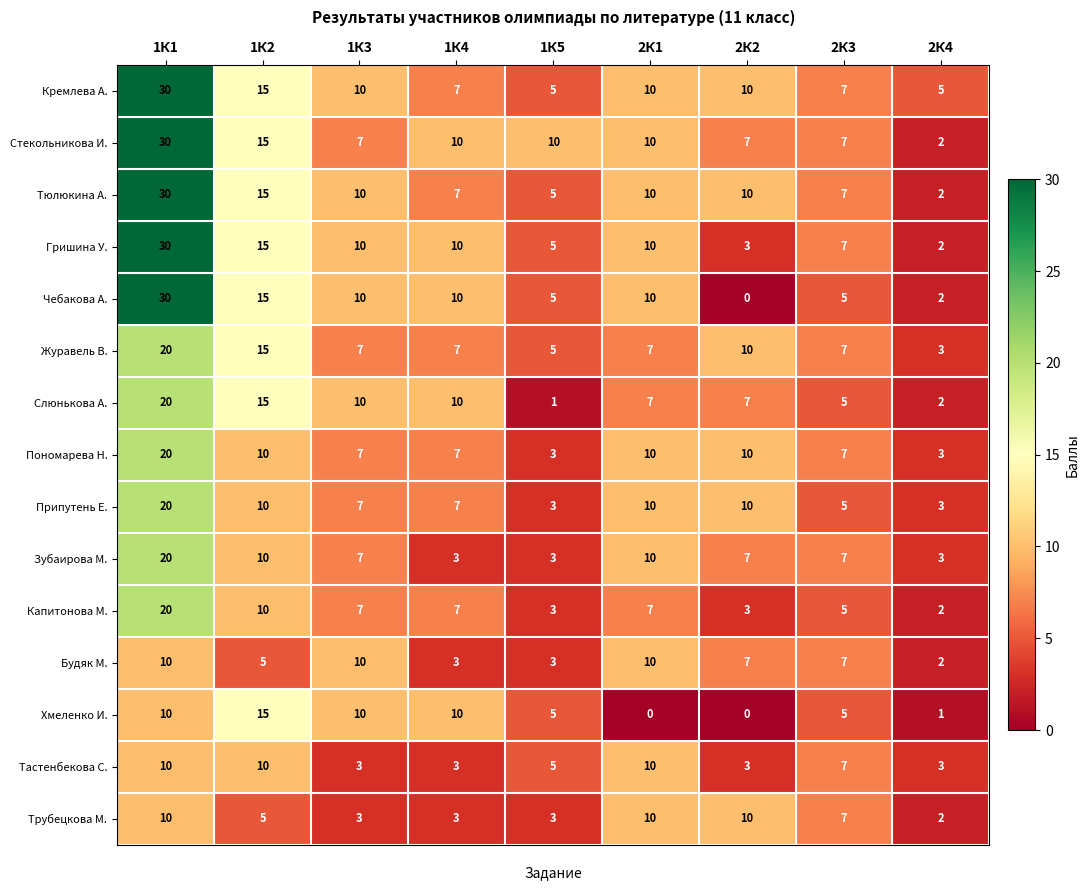

Which series has the widest spread of values?

Чебакова А.